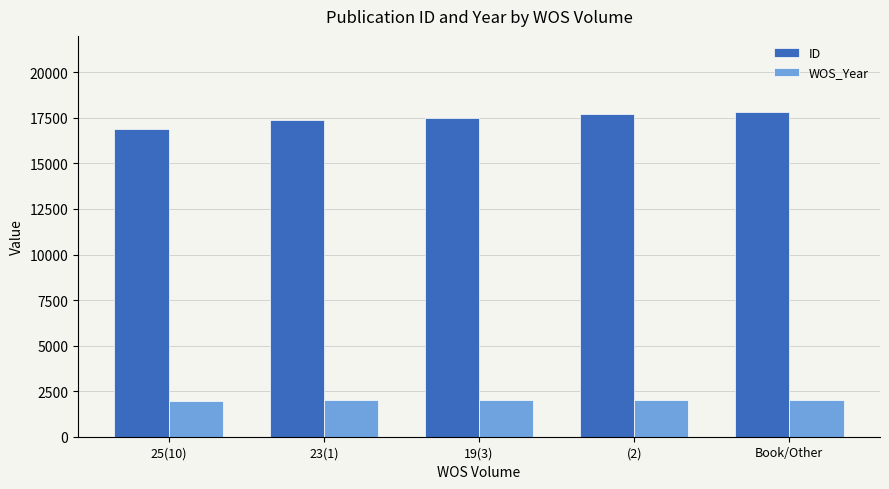

What is the label of the 3rd bar from the right?

19(3)